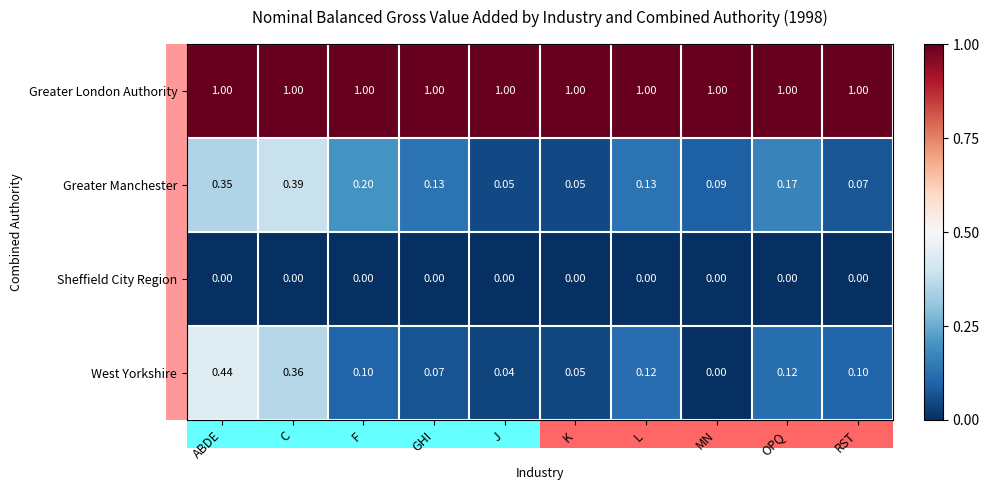

Between F and OPQ, which series saw the biggest shift?

Greater Manchester